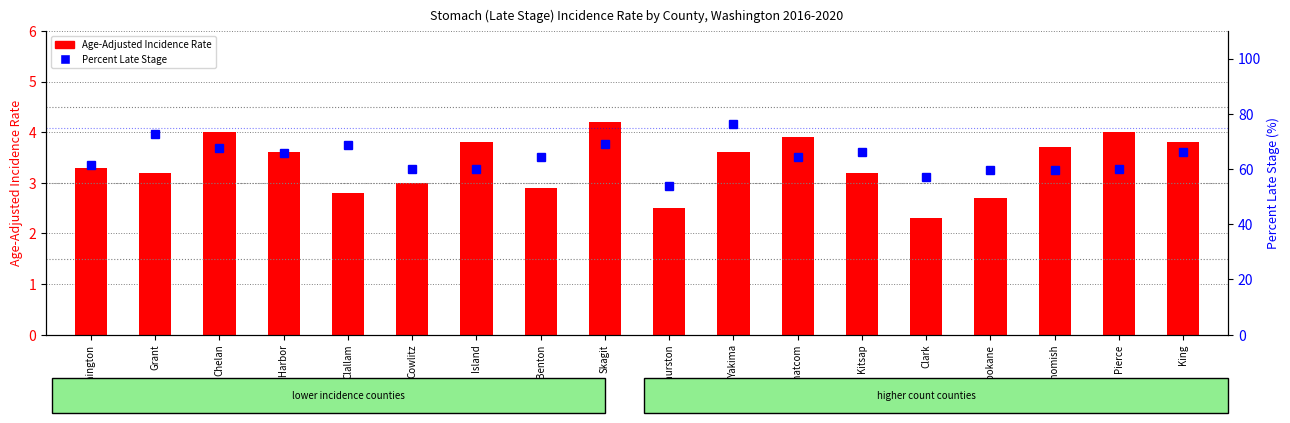

At which label does Percent Late Stage reach its minimum?

Thurston